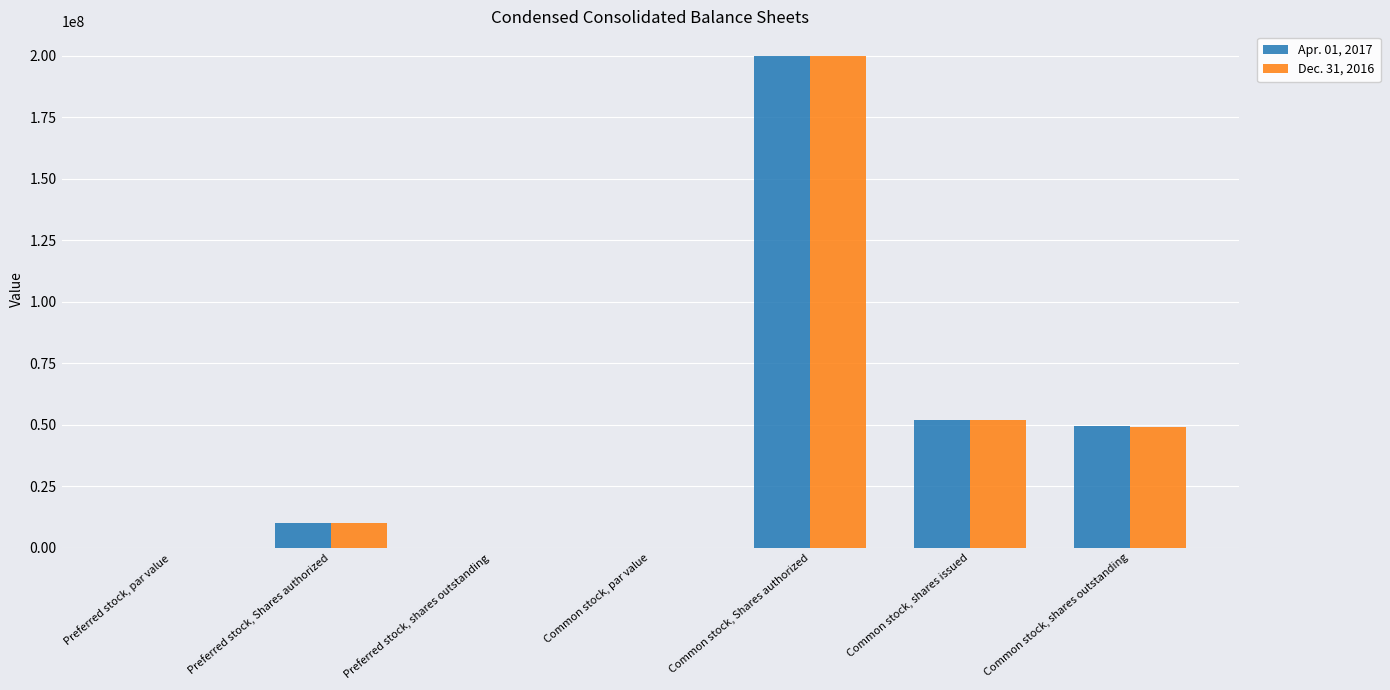

The Dec. 31, 2016 series shows 0.0 at Preferred stock, shares outstanding. True or false?

True